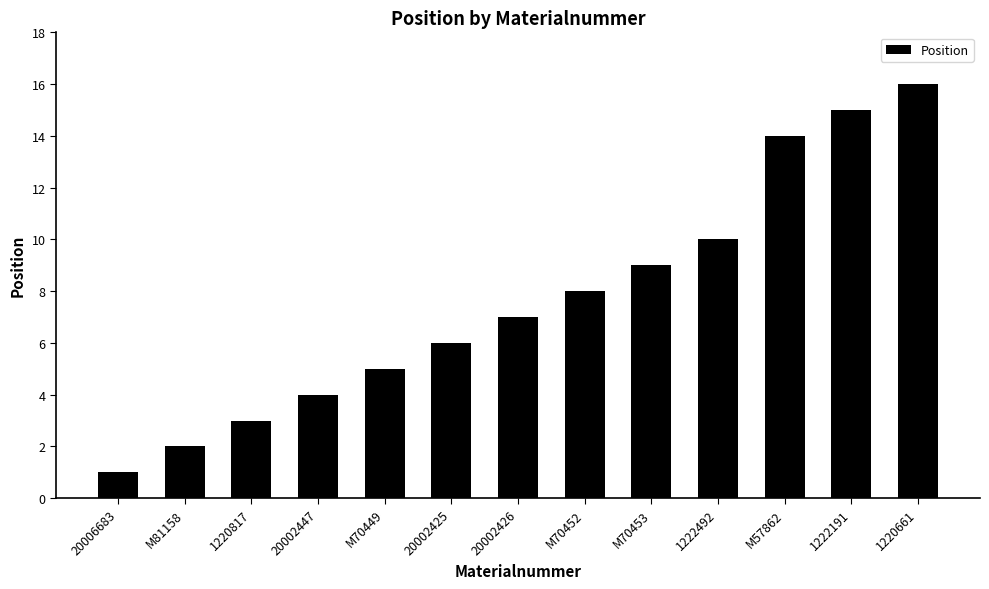

What is the difference between the second highest and second lowest values?

13